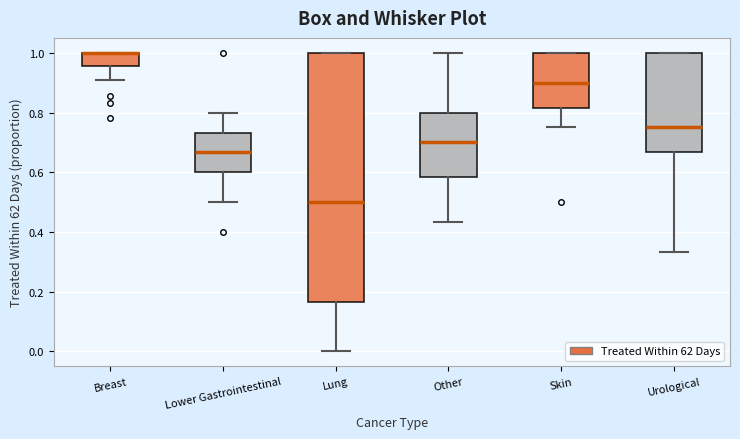

Reading left to right, read every box against the y-axis: the position of its median line, the range the box covers, and the ends of its whiskers. The values are not printed on the chart, so give them approximately, as read against the axis.

Breast: median 1.00 (drawn on the box's upper edge), box 0.96 to 1.00, whiskers 0.90 to 1.00
Lower Gastrointestinal: median 0.66, box 0.60 to 0.74, whiskers 0.50 to 0.80
Lung: median 0.50, box 0.16 to 1.00, whiskers 0.00 to 1.00
Other: median 0.70, box 0.58 to 0.80, whiskers 0.44 to 1.00
Skin: median 0.90, box 0.82 to 1.00, whiskers 0.76 to 1.00
Urological: median 0.76, box 0.66 to 1.00, whiskers 0.34 to 1.00